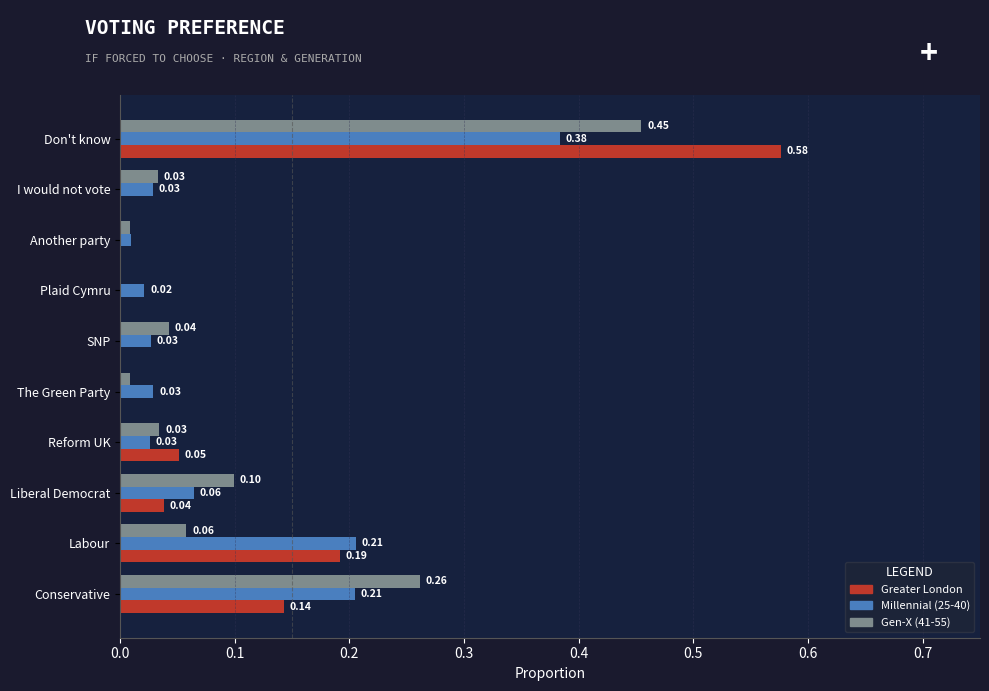

Is the value of Greater London at Labour greater than the value of Gen-X (41-55) at Conservative?

No